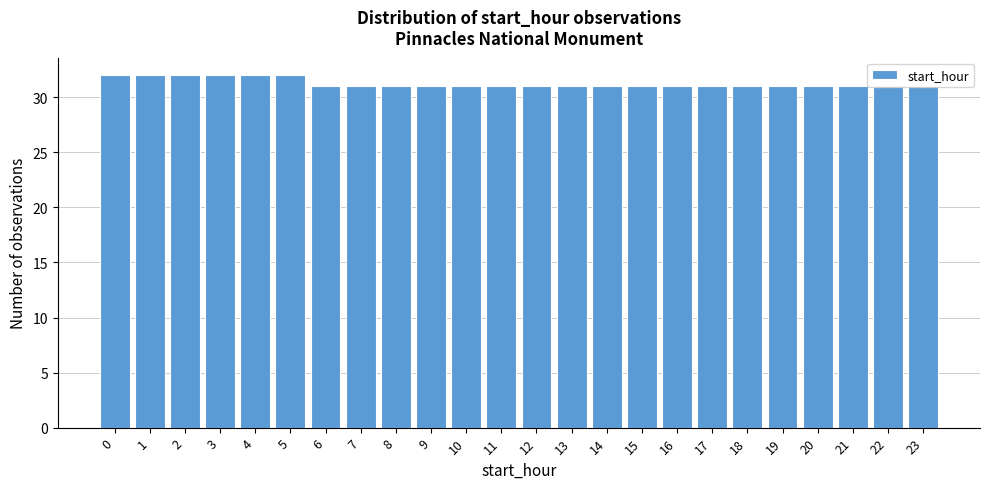

What is the smallest value displayed?

31